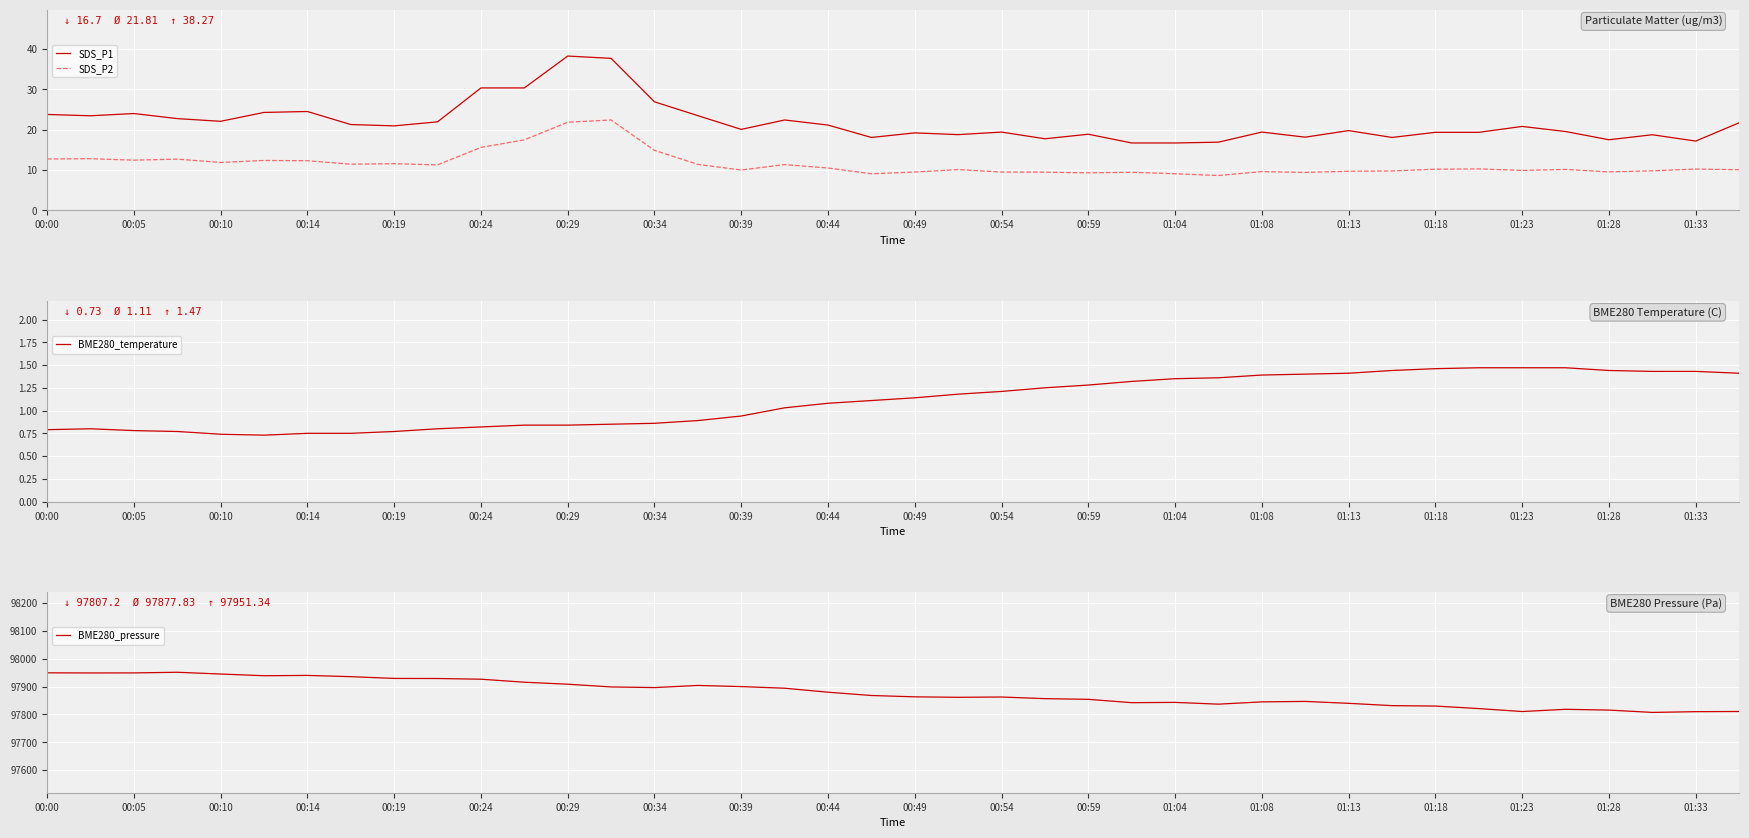

True or false: SDS_P1 has a value of 19.4 at 01:18.

True